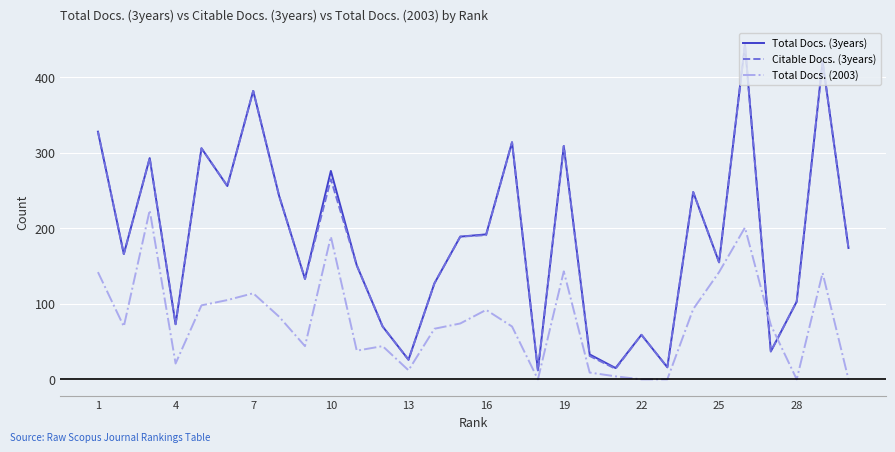

Which series ends up on top after the final intersection of Citable Docs. (3years) and Total Docs. (2003)?

Citable Docs. (3years)